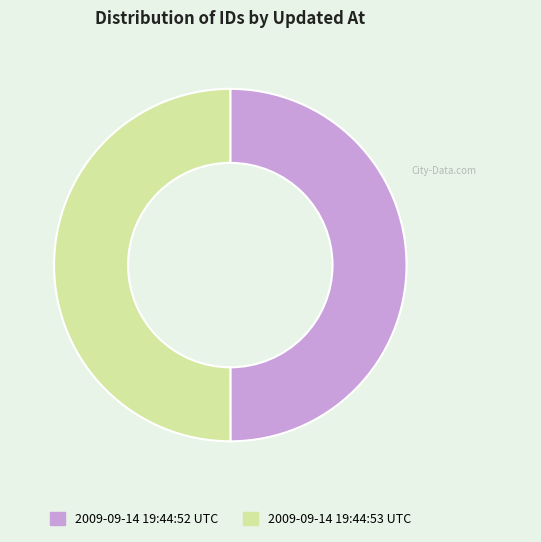

What is the ratio of the value at 2009-09-14 19:44:52 UTC to the value at 2009-09-14 19:44:53 UTC?

1.0